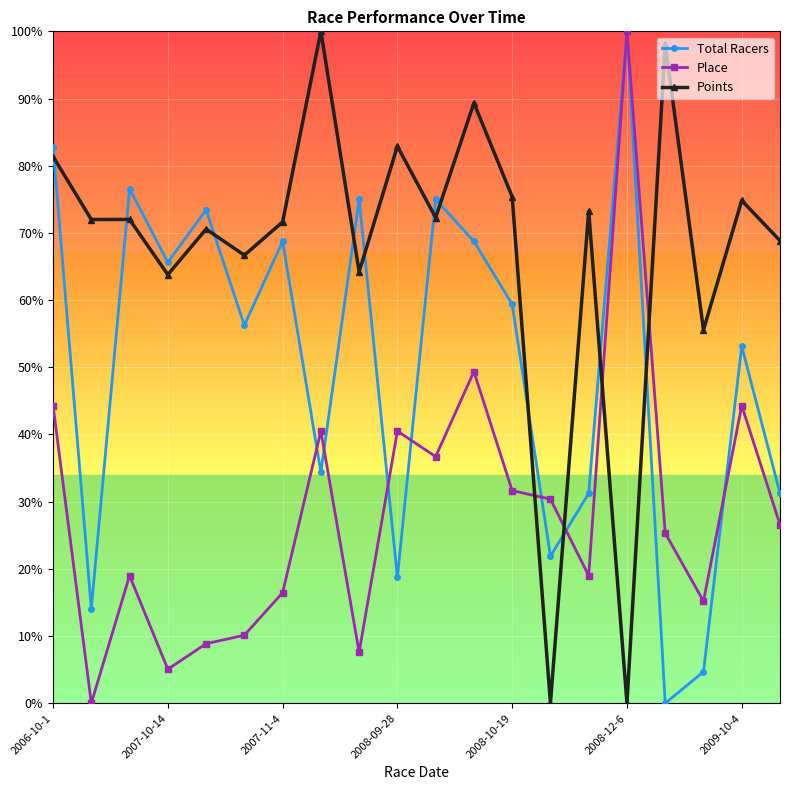

At how many categories does at least one series exceed 1?

20